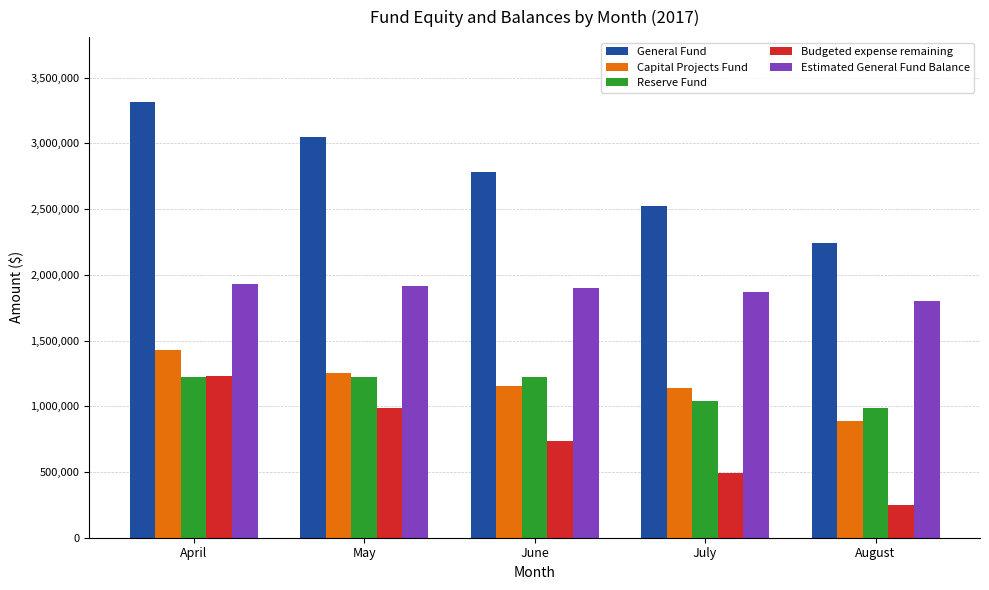

What is the average value of the Budgeted expense remaining series?

740035